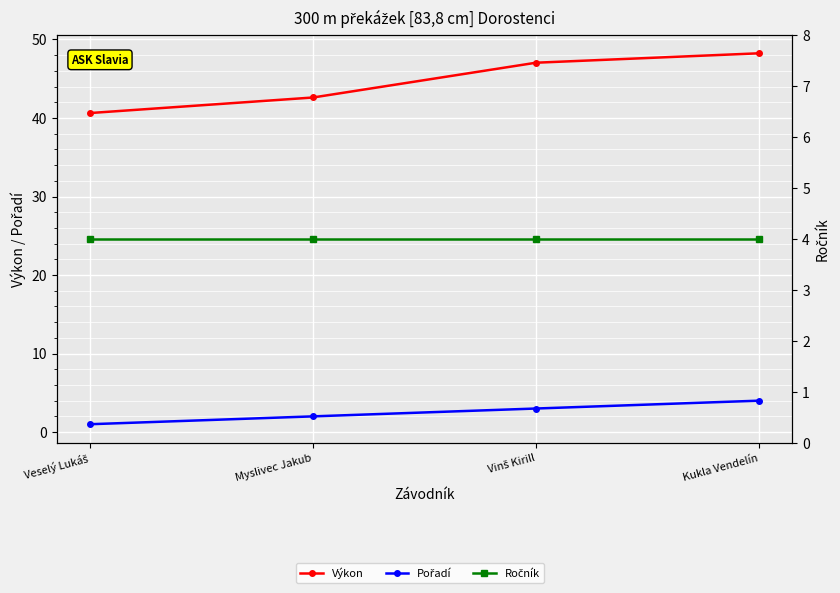

At which label does Pořadí first exceed 3?

Kukla Vendelín